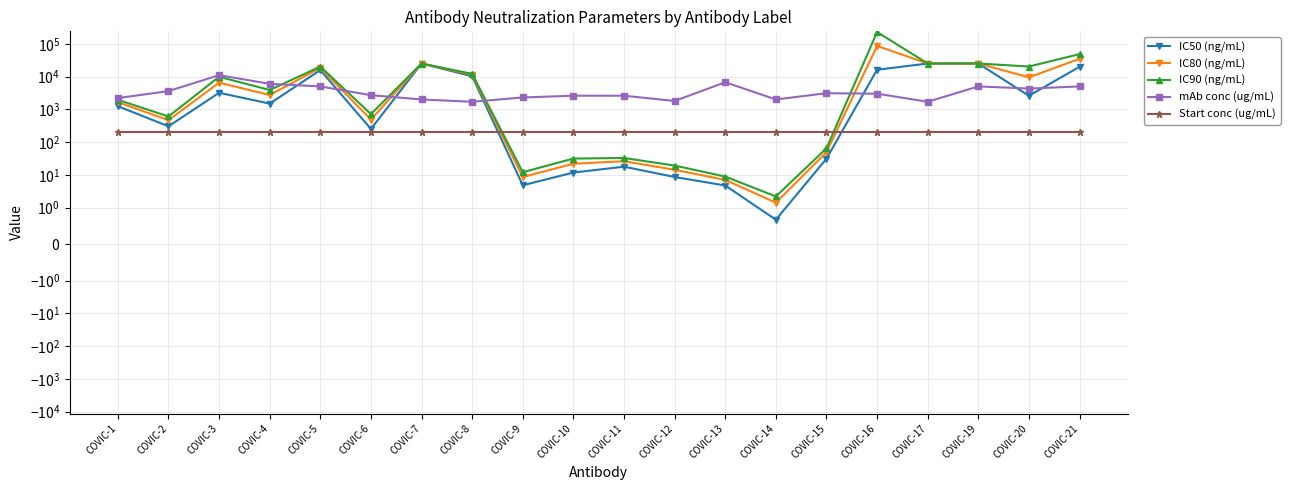

What is the difference between the maximum and minimum values in the IC50 (ng/mL) series?

24999.3